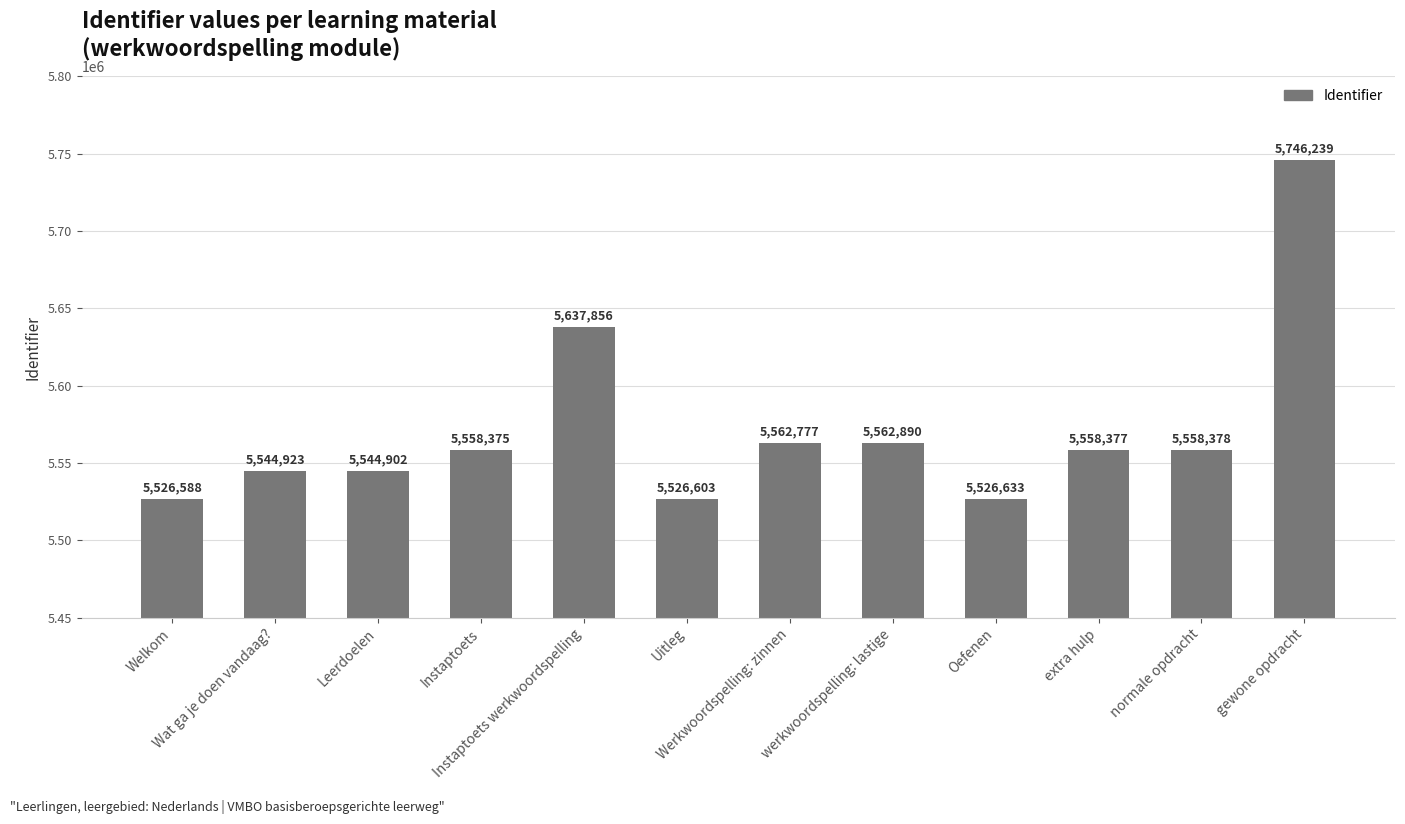

Reading left to right, transcribe all the data shown in this chart.

5526588	5544923	5544902	5558375	5637856	5526603	5562777	5562890	5526633	5558377	5558378	5746239